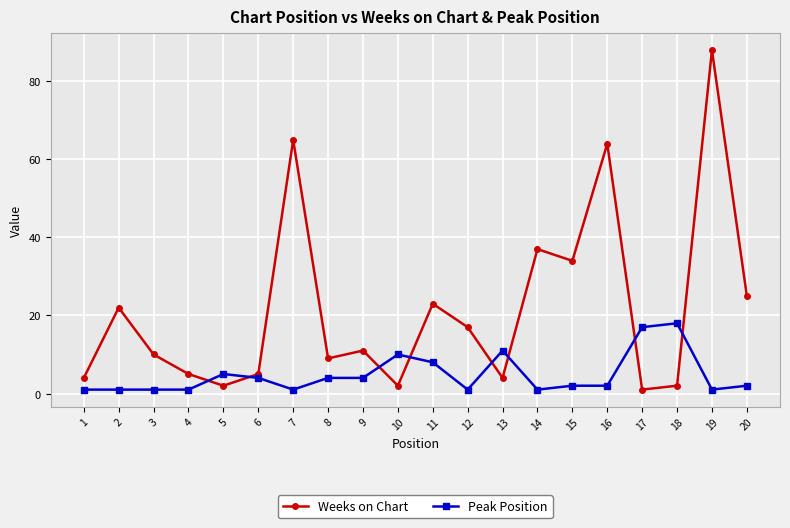

What are all the series names shown in the legend?

Weeks on Chart, Peak Position